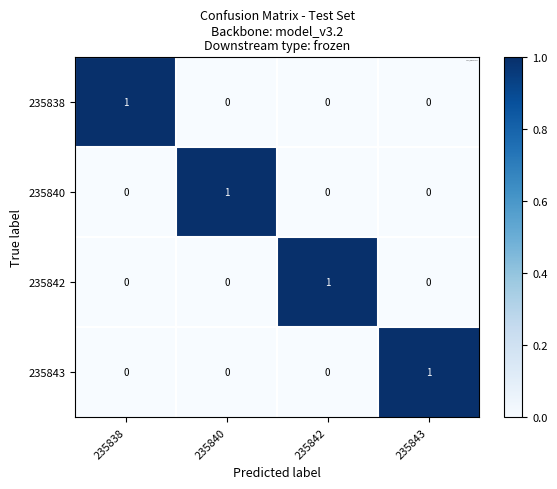

At how many categories does at least one series exceed 0?

4